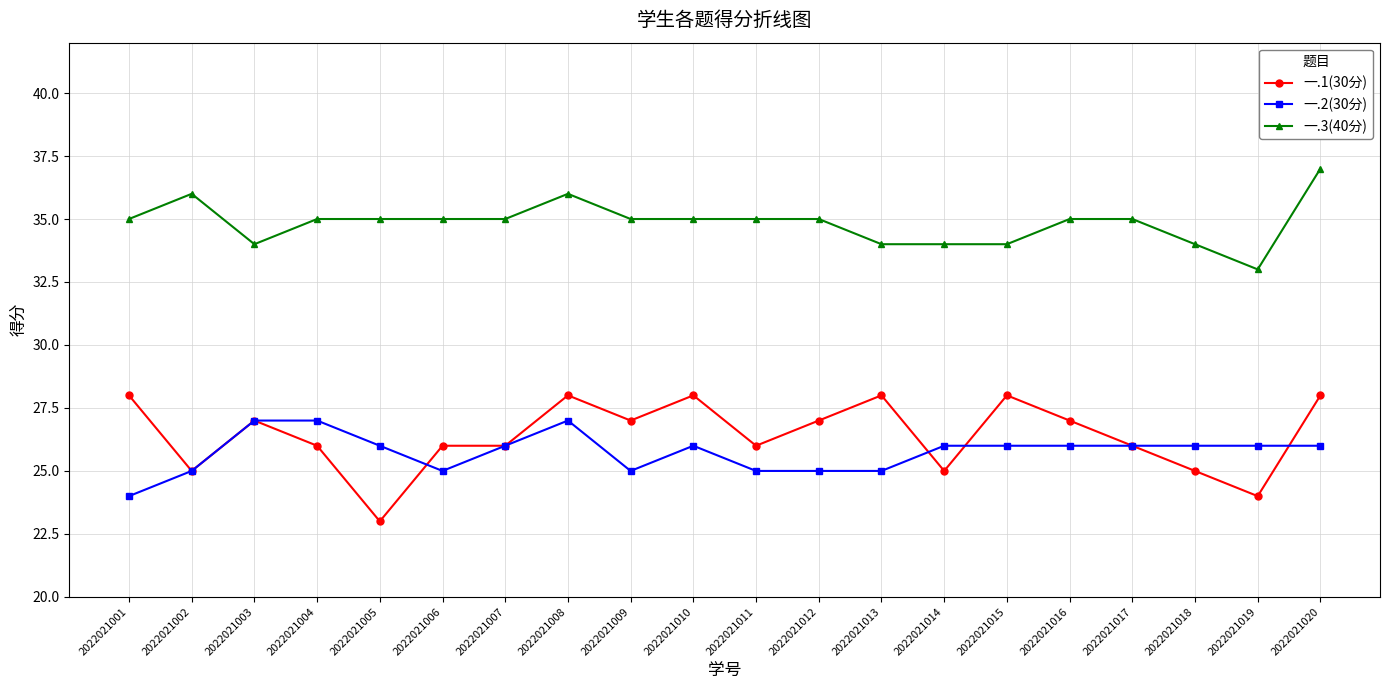

Is the value of 一.1(30分) at 2022021006 greater than the value of 一.3(40分) at 2022021012?

No